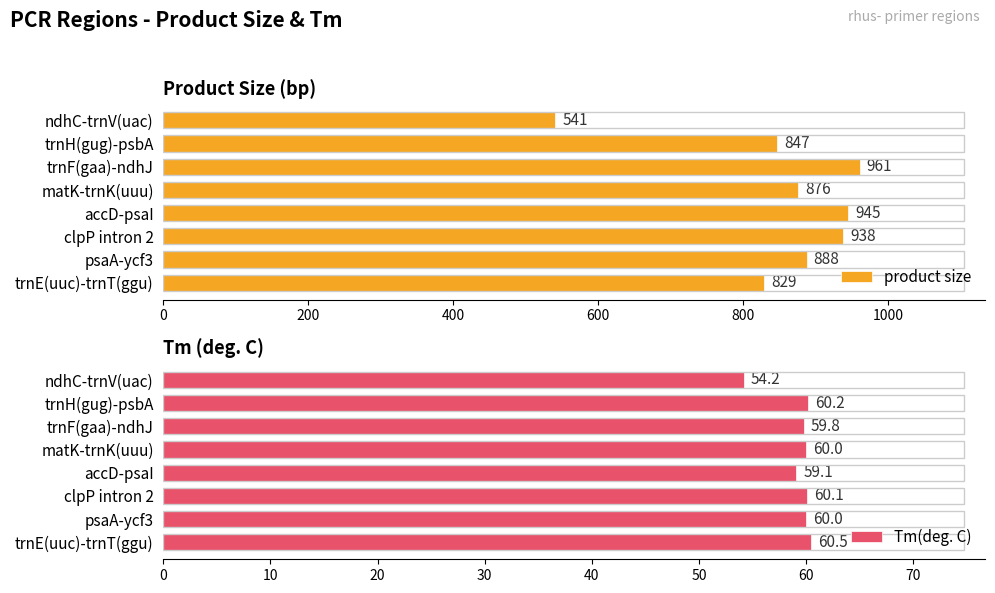

What value does the Tm(deg. C) series have at matK-trnK(uuu)?

60.0